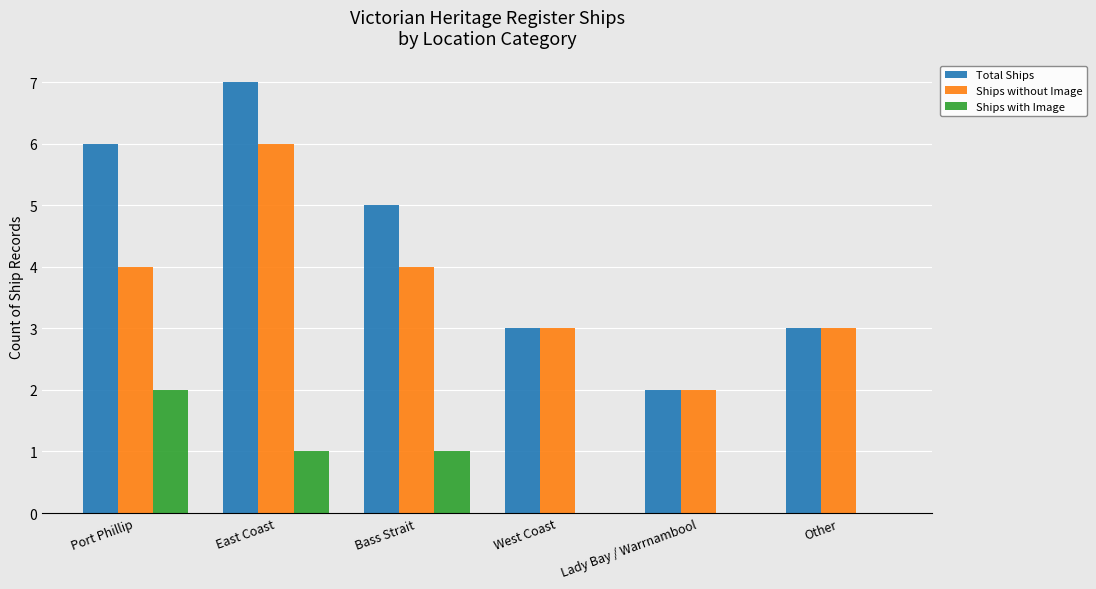

Reading right to left, what are all the values shown in this chart?

Total Ships: Other=3	Lady Bay / Warrnambool=2	West Coast=3	Bass Strait=5	East Coast=7	Port Phillip=6
Ships without Image: Other=3	Lady Bay / Warrnambool=2	West Coast=3	Bass Strait=4	East Coast=6	Port Phillip=4
Ships with Image: Other=0	Lady Bay / Warrnambool=0	West Coast=0	Bass Strait=1	East Coast=1	Port Phillip=2